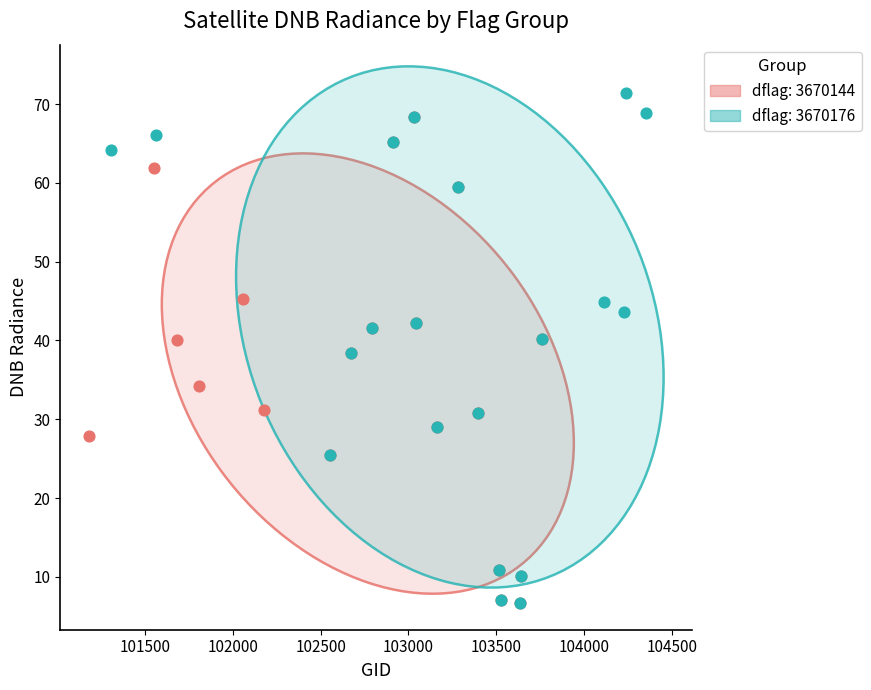

Which series contains the highest Y value?

dflag: 3670176